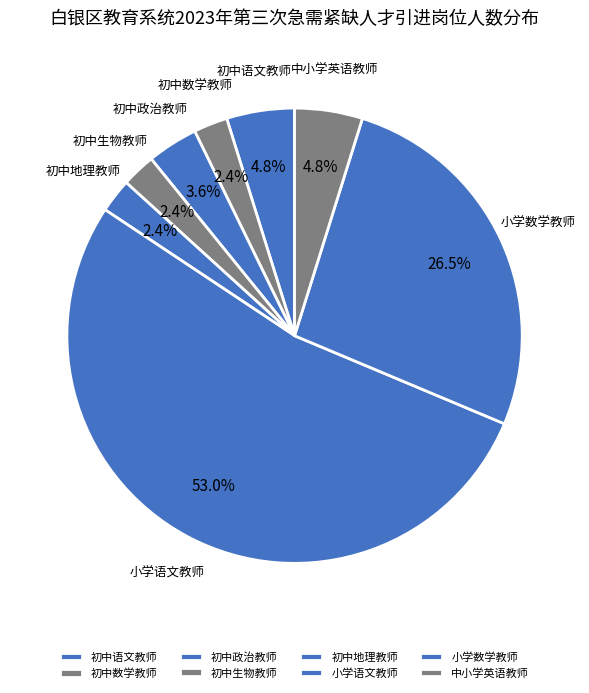

Count the number of slices in the pie.

8